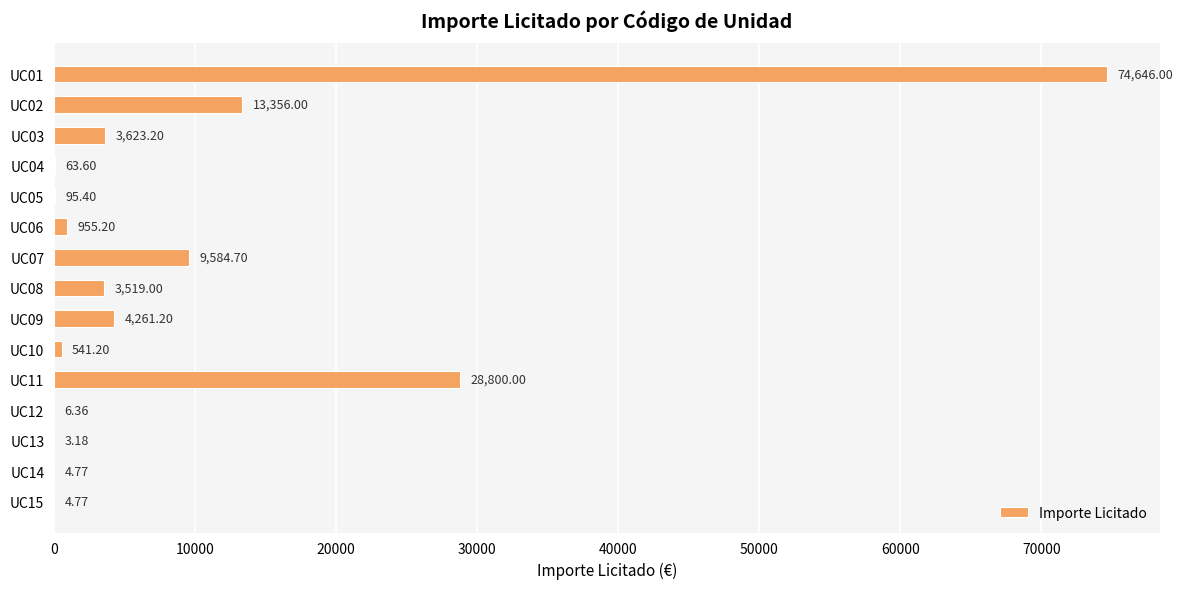

What is the change in value from UC03 to UC09?

+638.0